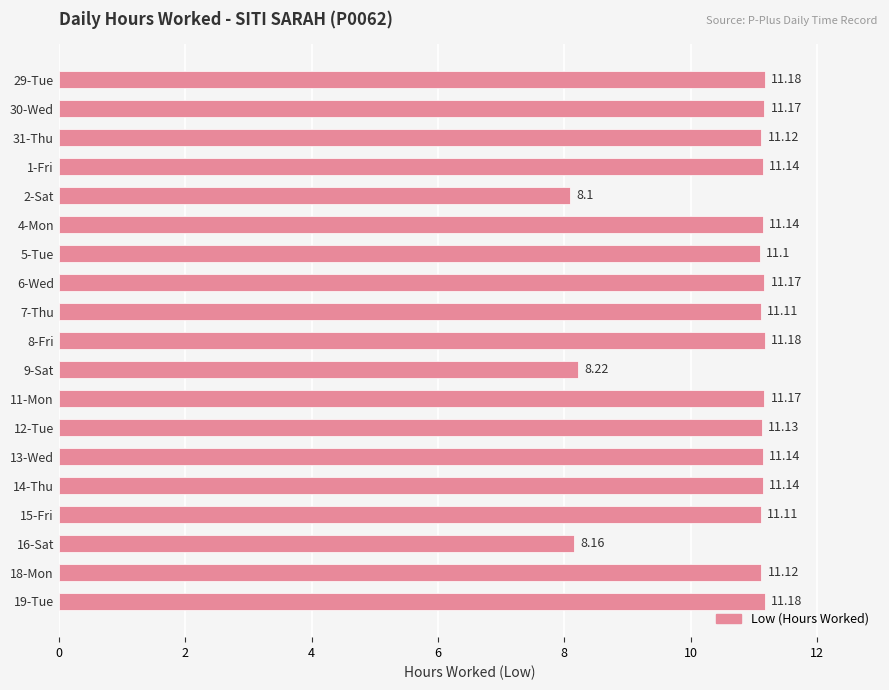

What is the ratio of the value at 7-Thu to the value at 13-Wed?

1.0